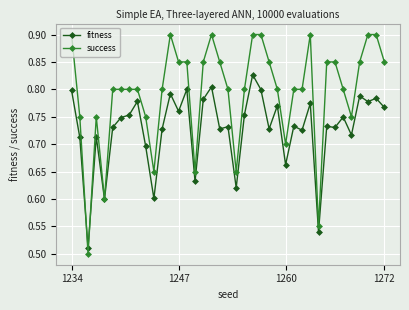

Count the success values in the range 0 to 1.

39